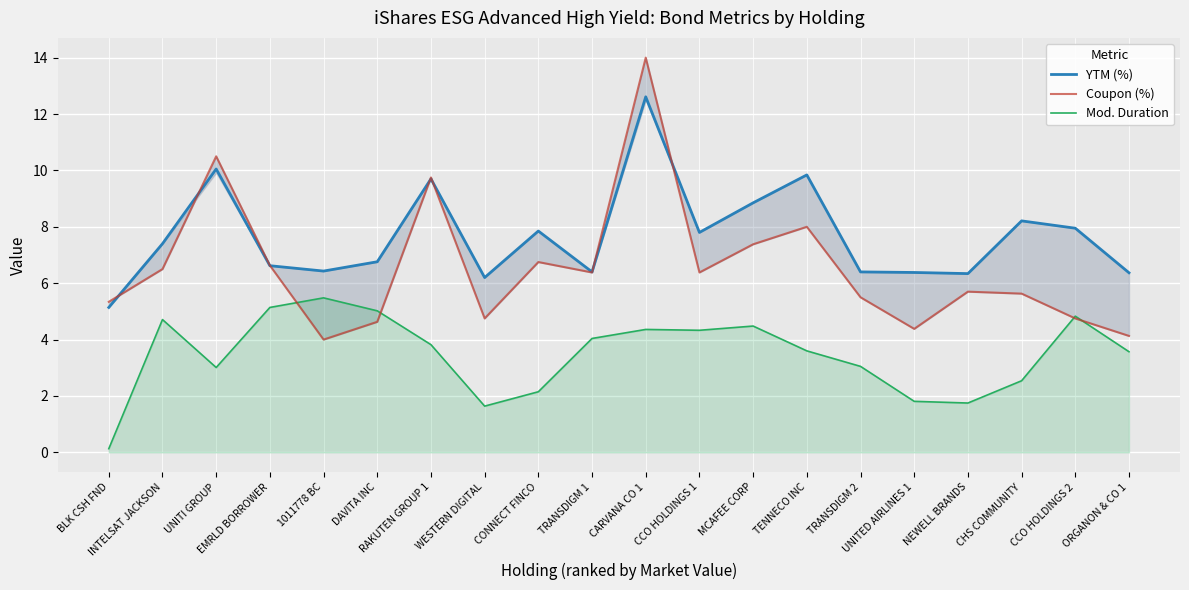

What is the difference between the second highest and second lowest values in the Coupon (%) series?

6.4